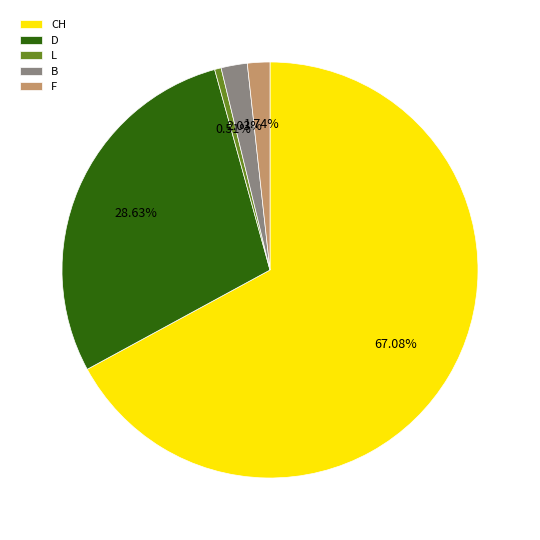

Is the sum of D and B greater than half?

No